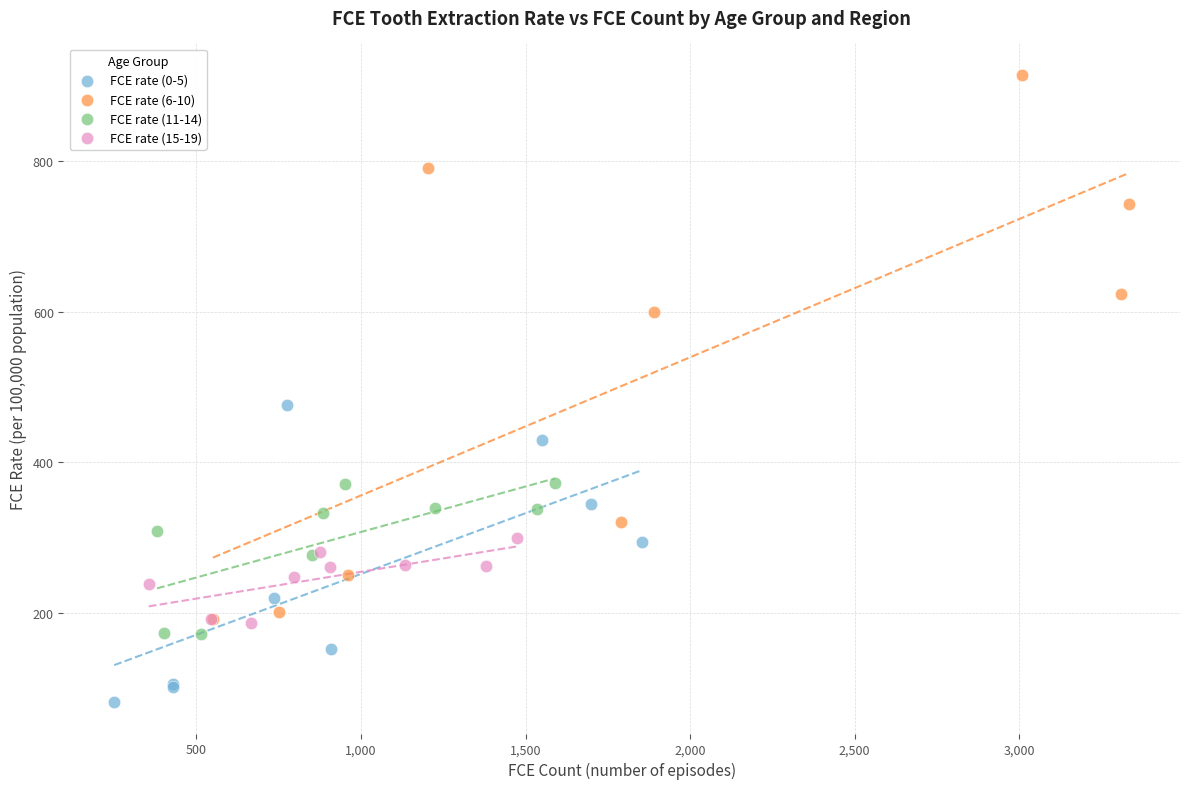

What are all the series names shown in the legend?

FCE rate (0-5), FCE rate (6-10), FCE rate (11-14), FCE rate (15-19)